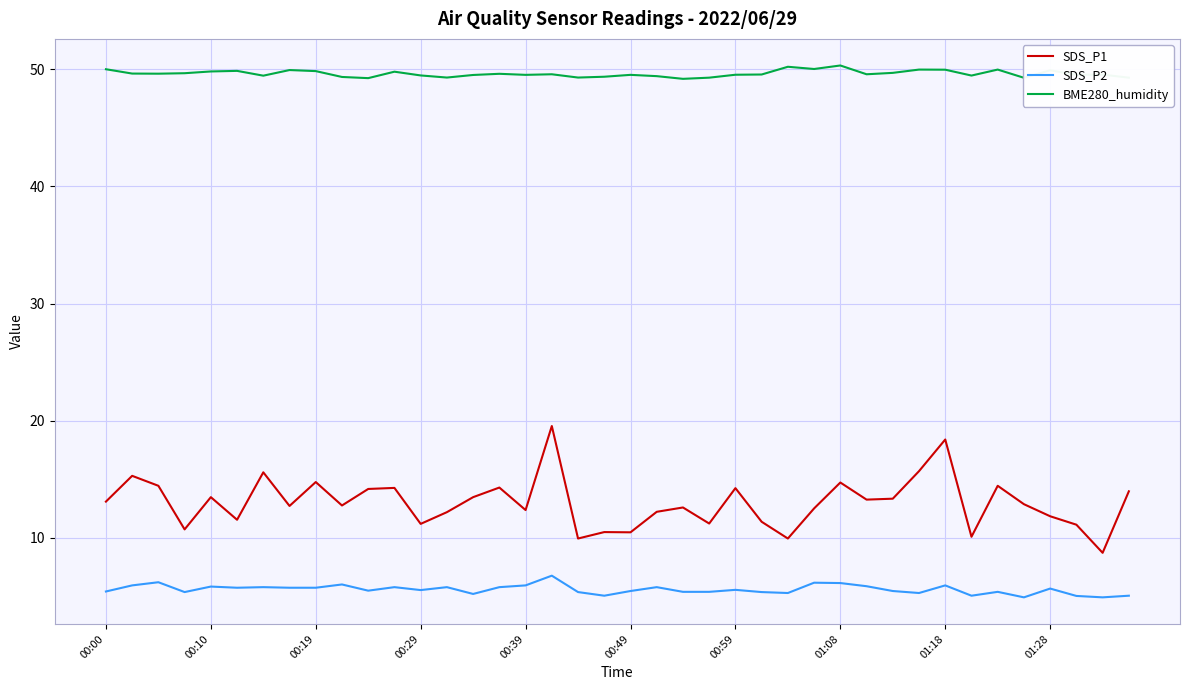

True or false: BME280_humidity and SDS_P1 intersect in this chart.

False